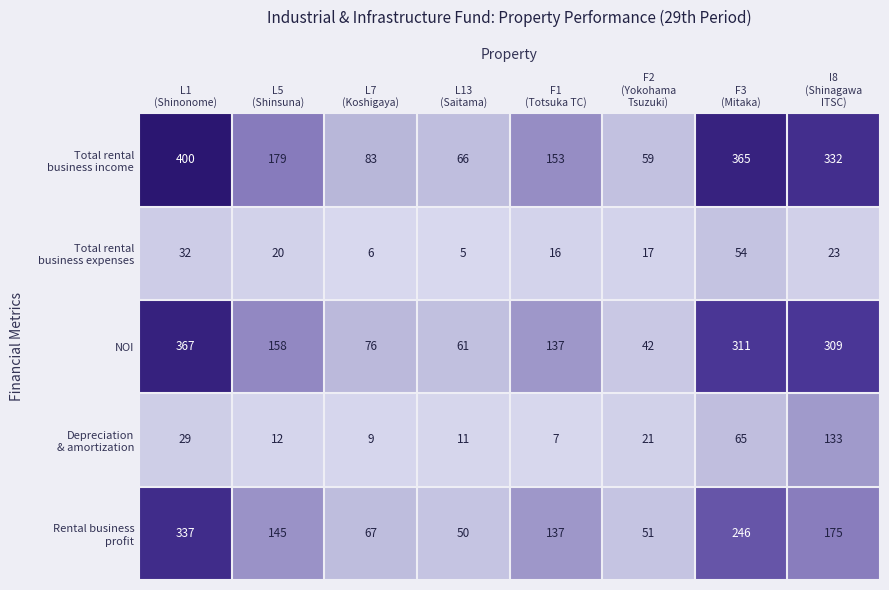

What is the lowest value of the NOI series?

42